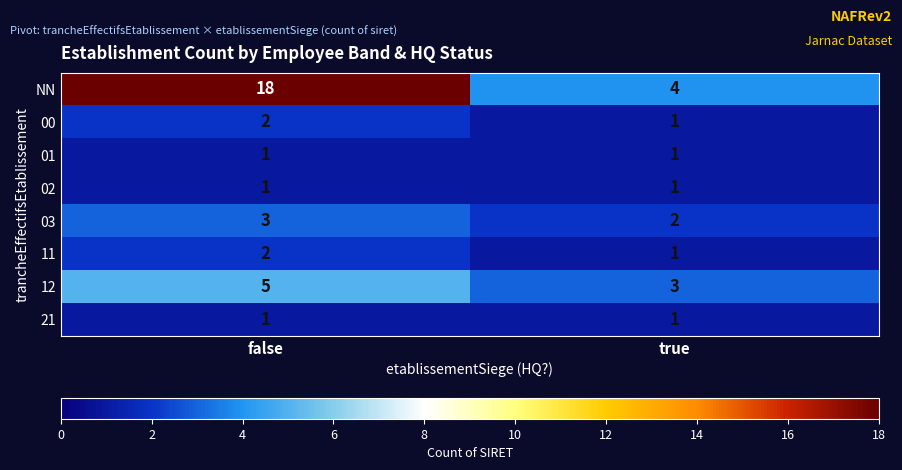

What value does the NN series have at true, to the nearest 5?

5